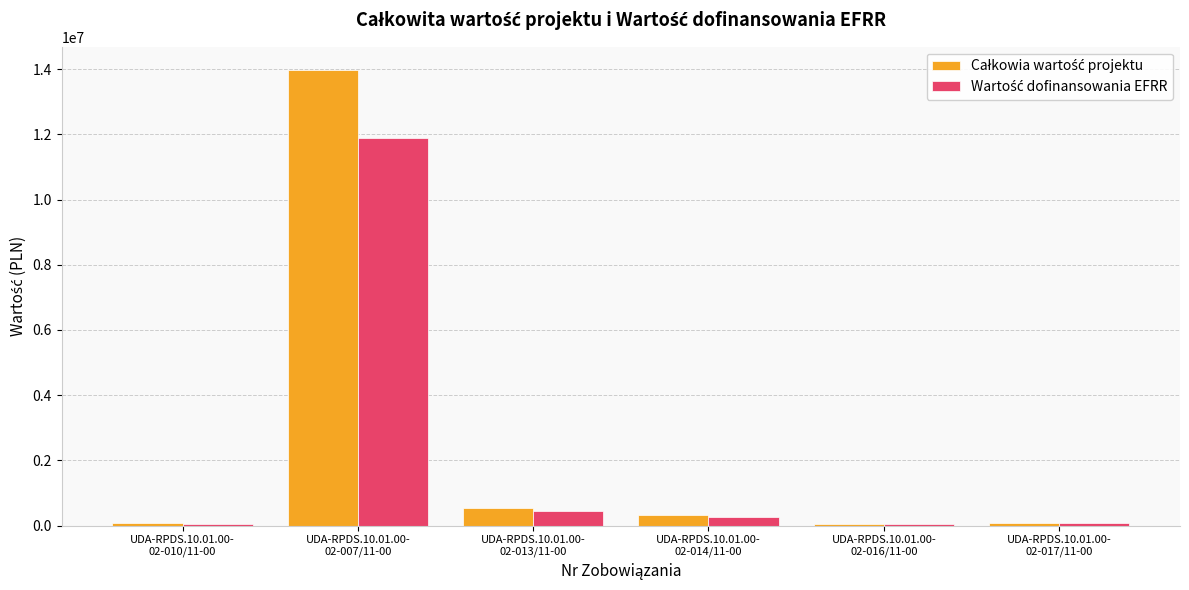

What is the maximum value shown in the chart?

13985120.0